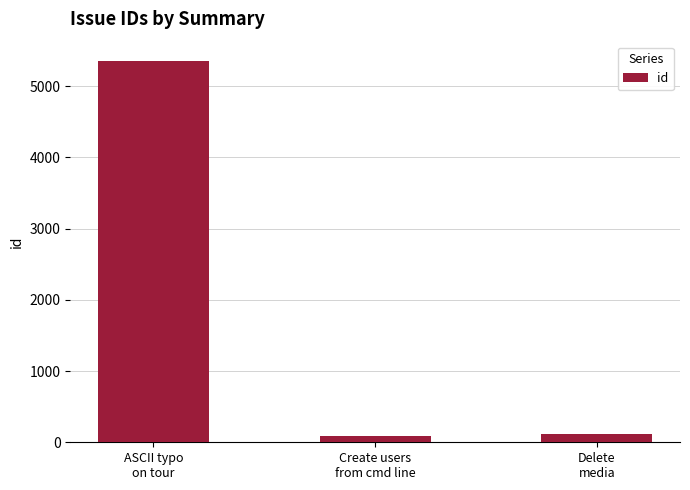

What is the average value?

1853